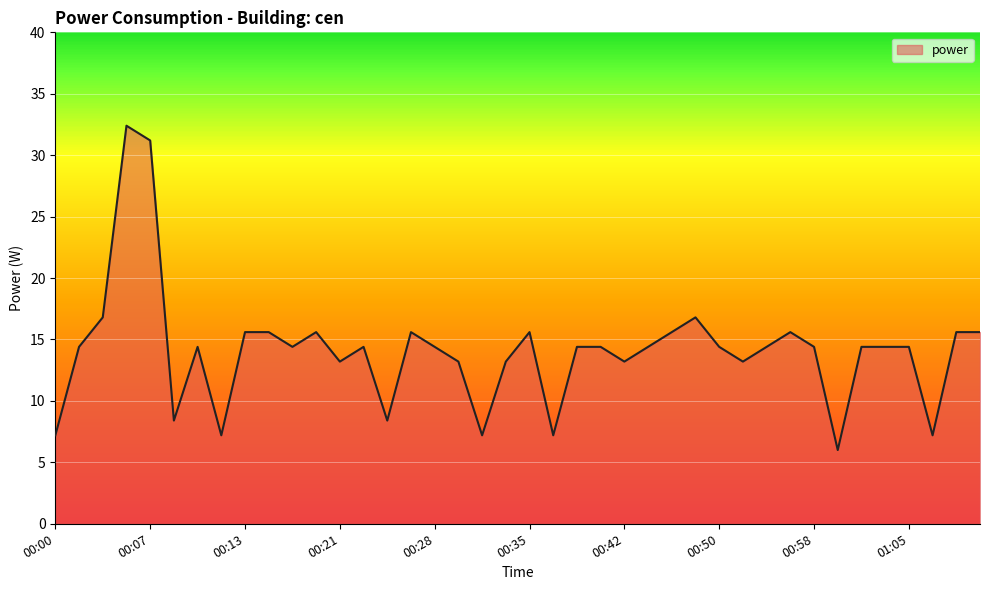

What is the minimum value shown in the chart?

6.0